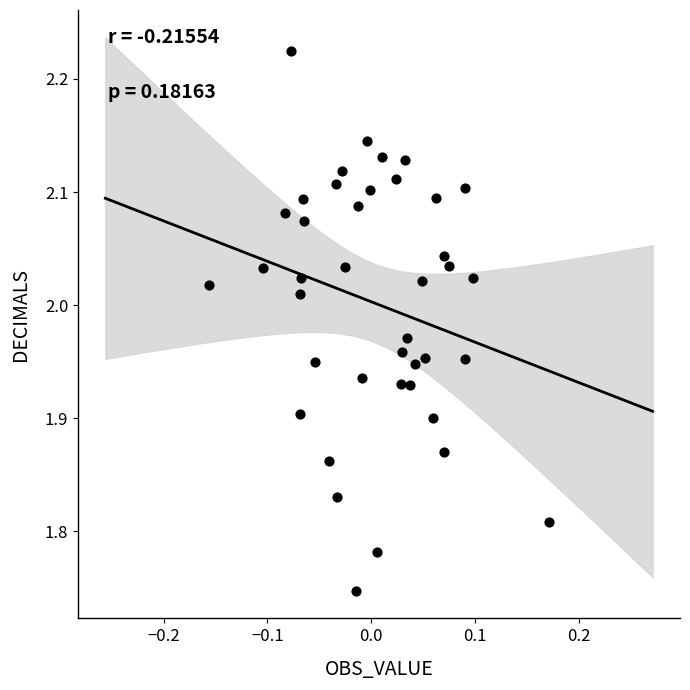

What is the range of Y values (max minus min)?

0.5